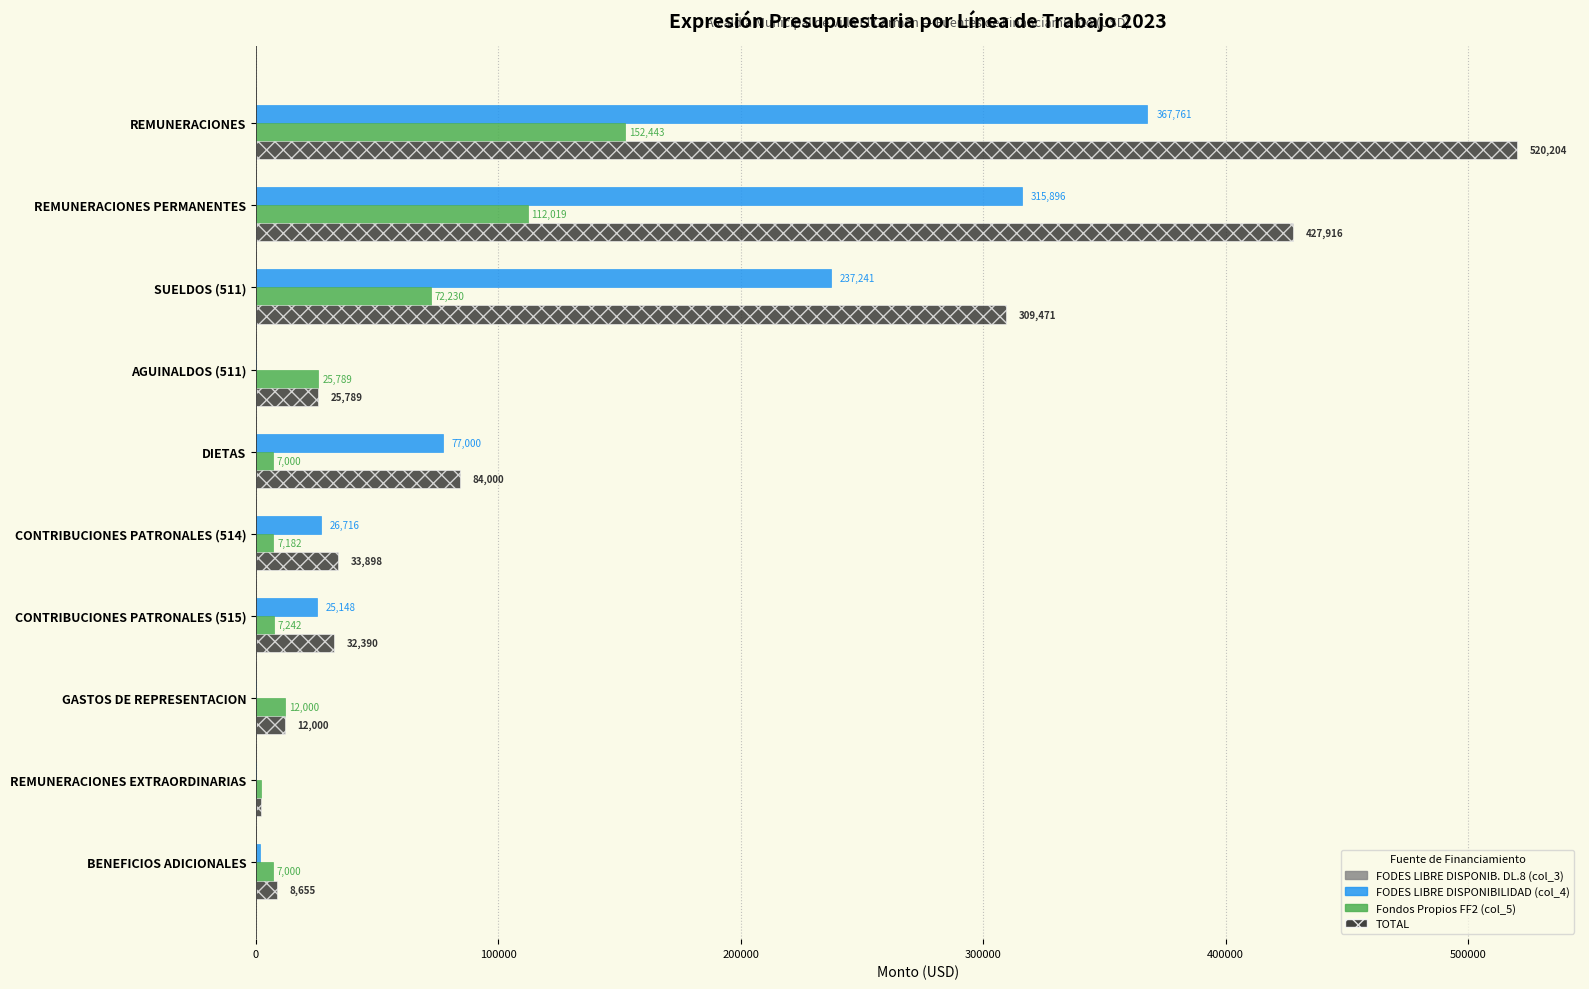

At which label is Fondos Propios FF2 (col_5) closest to 77221?

SUELDOS (511)